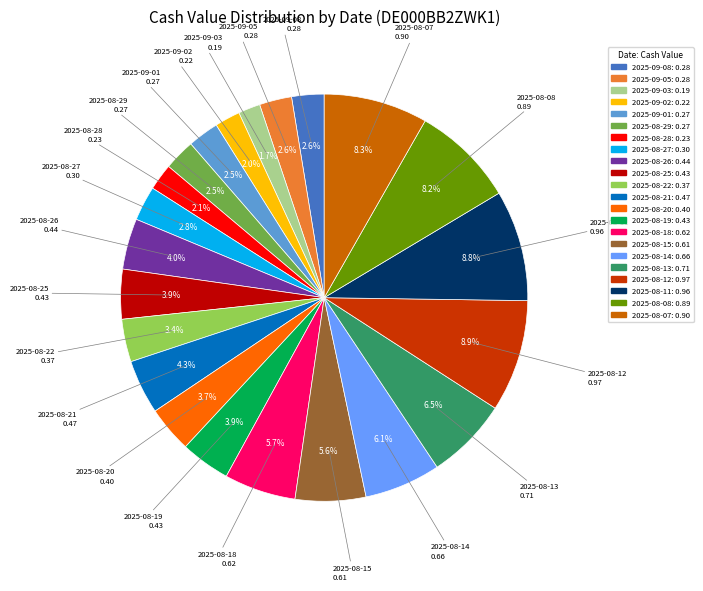

What portion of the pie excludes 2025-08-14?

93.9%